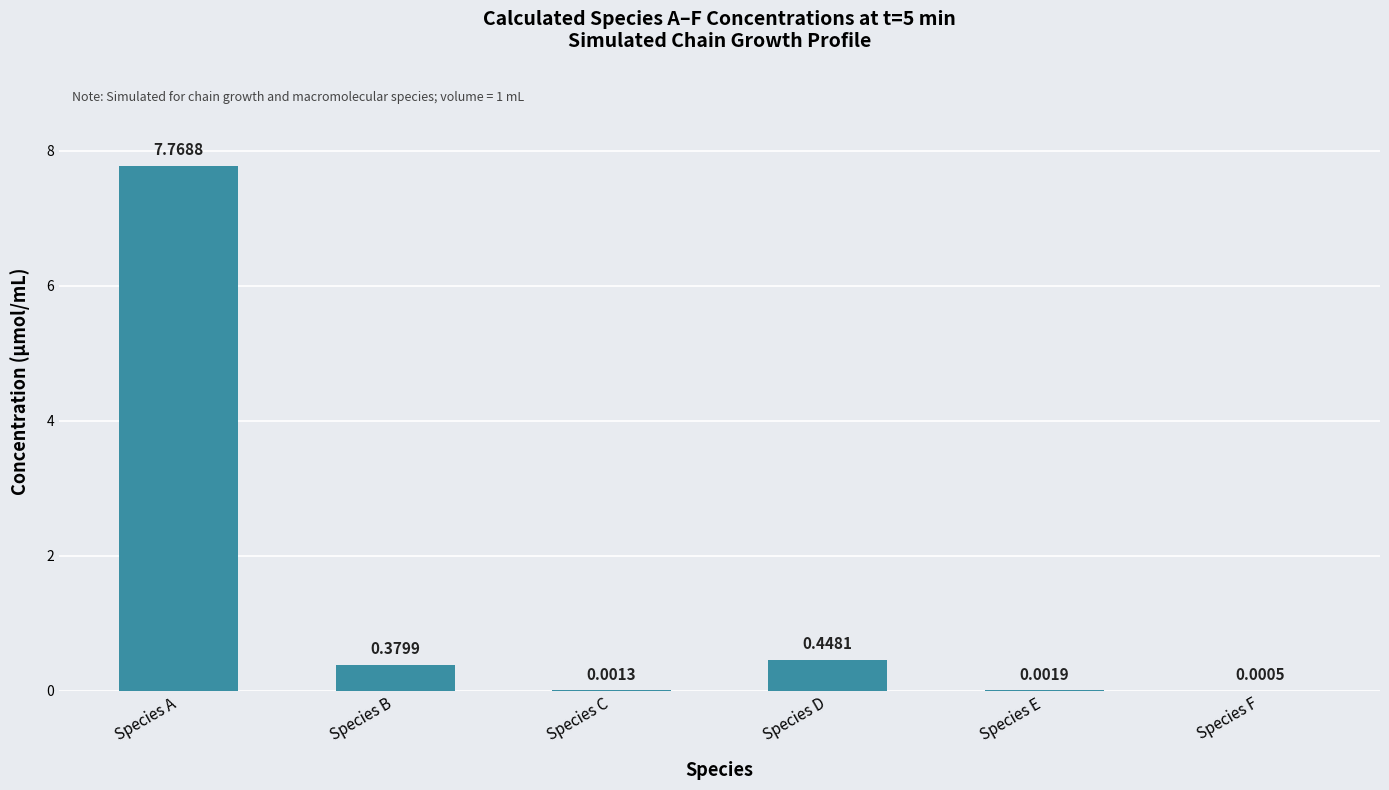

At which category does the chart reach its peak across all series?

Species A